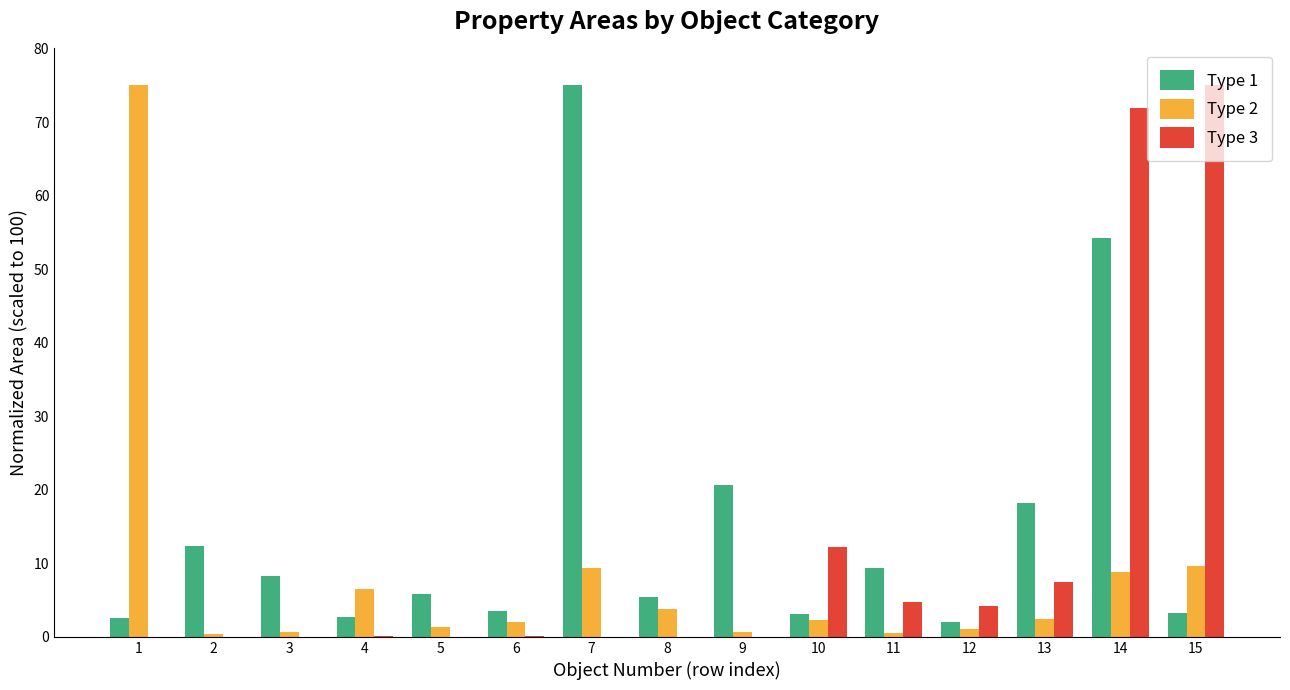

What are all the series names shown in the legend?

Type 1, Type 2, Type 3